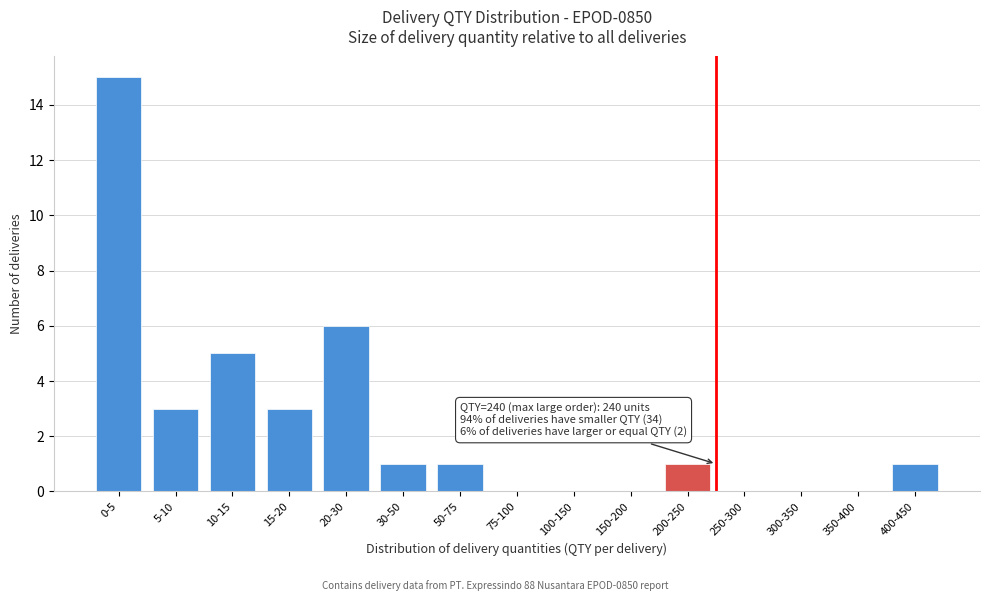

Reading left to right, transcribe all the data shown in this chart.

0-5=15	5-10=3	10-15=5	15-20=3	20-30=6	30-50=1	50-75=1	75-100=0	100-150=0	150-200=0	200-250=1	250-300=0	300-350=0	350-400=0	400-450=1